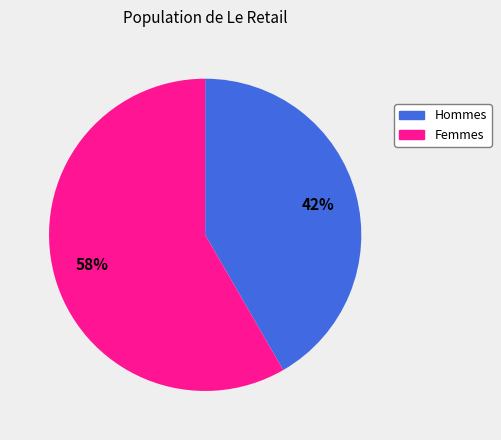

Do Hommes and Femmes together represent more than half of the pie?

Yes